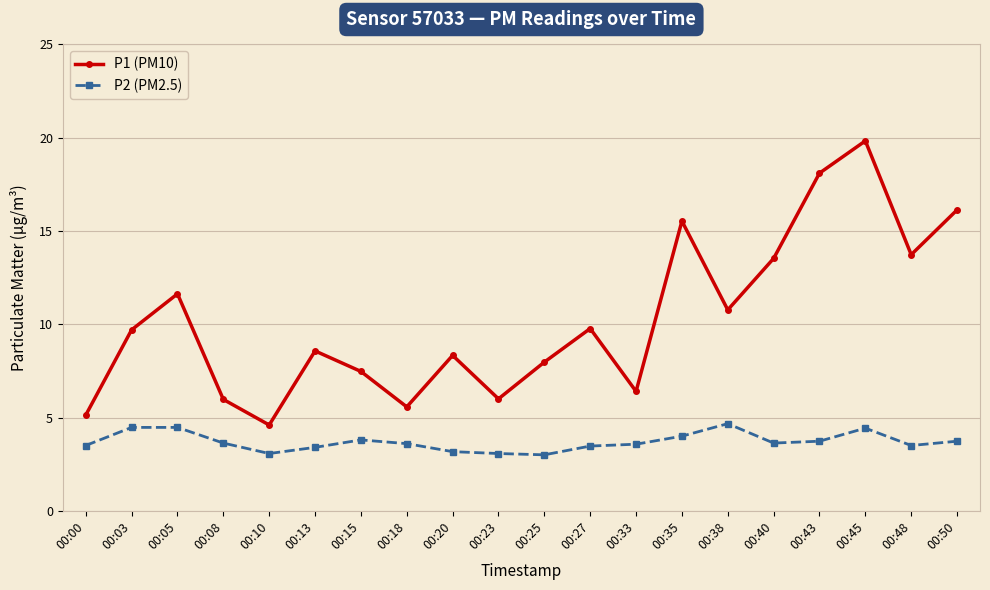

True or false: P1 (PM10) and P2 (PM2.5) cross at least once.

False